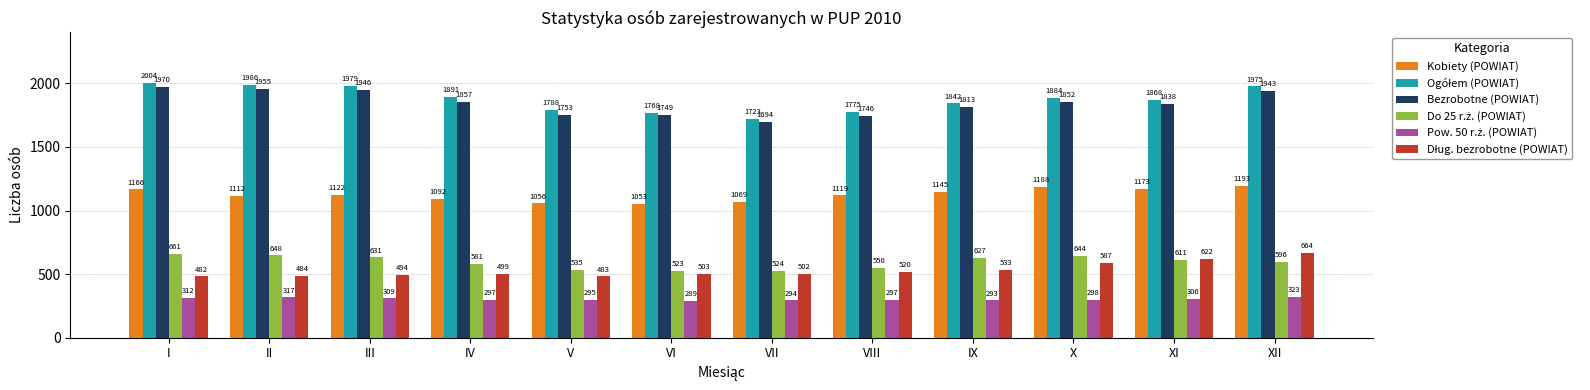

How many bars are there in each group?

6